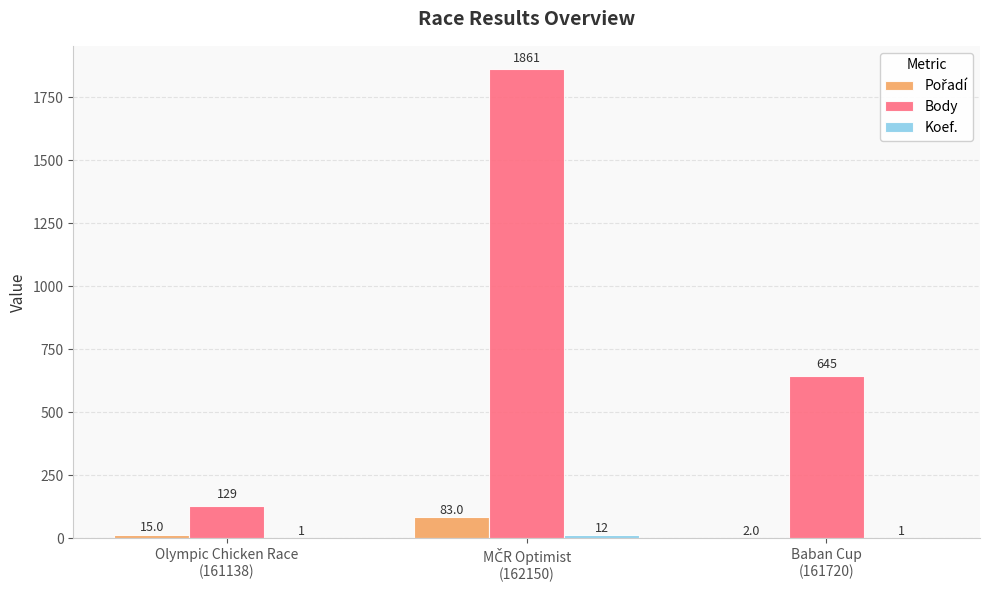

The Body series shows 129 at Olympic Chicken Race
(161138). True or false?

True